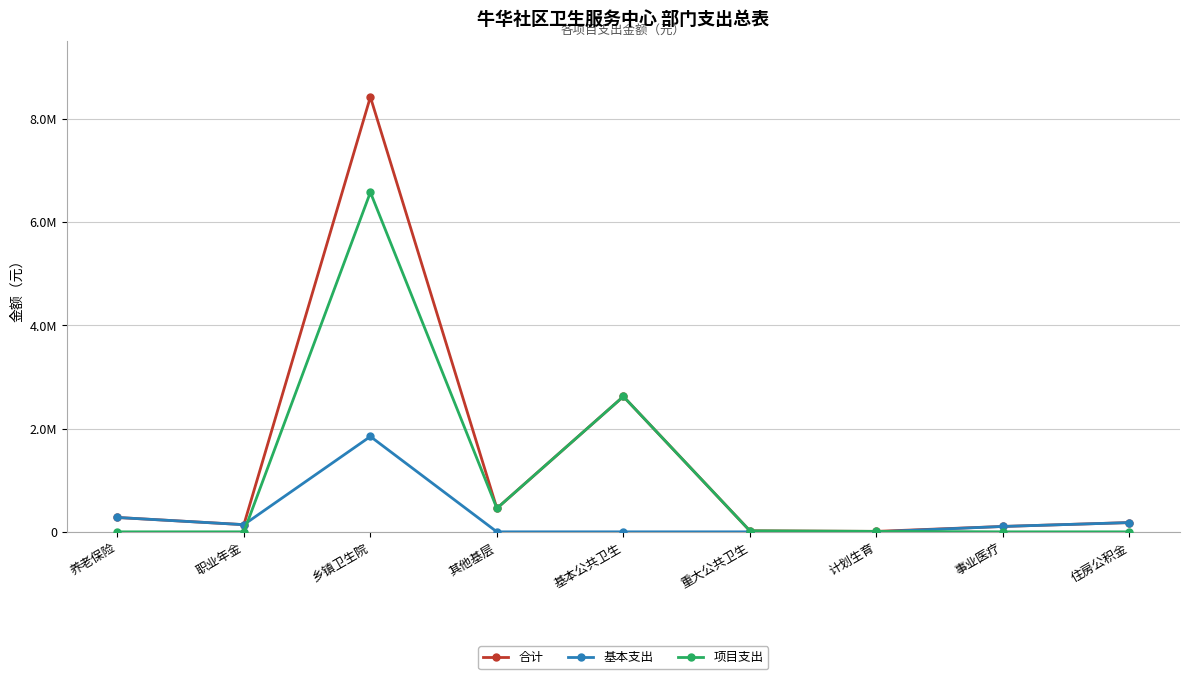

Rank the categories by 合计 value from highest to lowest.

乡镇卫生院, 基本公共卫生, 其他基层, 养老保险, 住房公积金, 职业年金, 事业医疗, 重大公共卫生, 计划生育